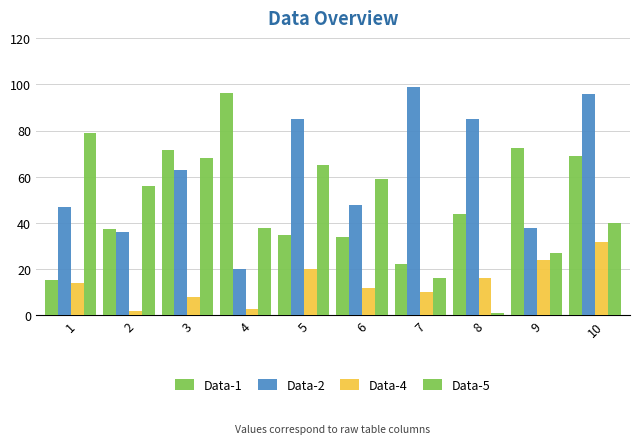

Is the value of Data-1 at 4 greater than the value of Data-2 at 10?

Yes